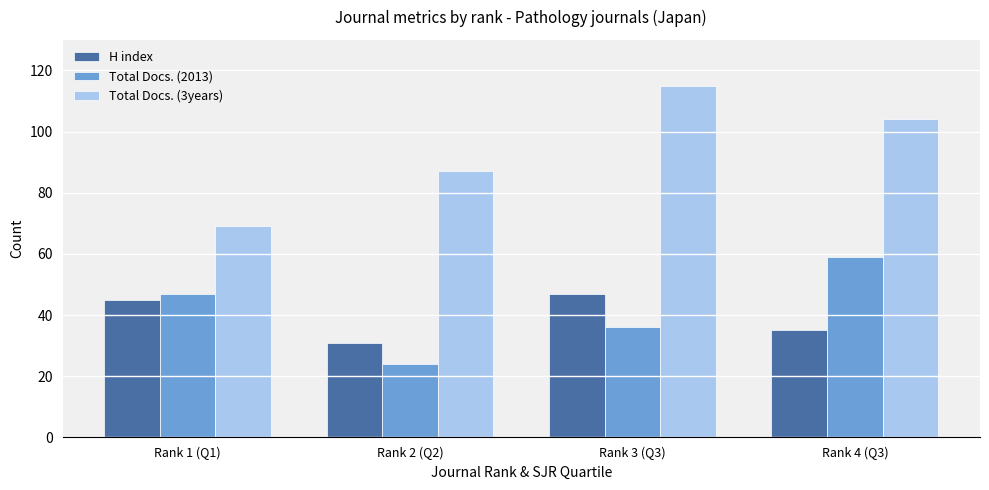

What are all the series names shown in the legend?

H index, Total Docs. (2013), Total Docs. (3years)